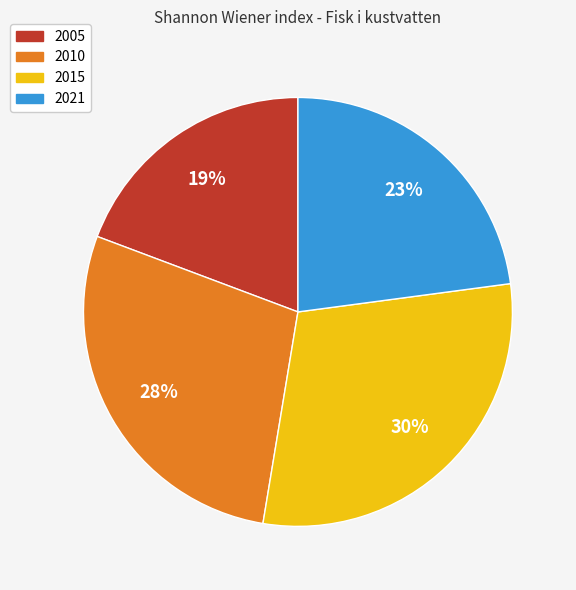

To the nearest percent, what percentage of the pie is 2015?

30%